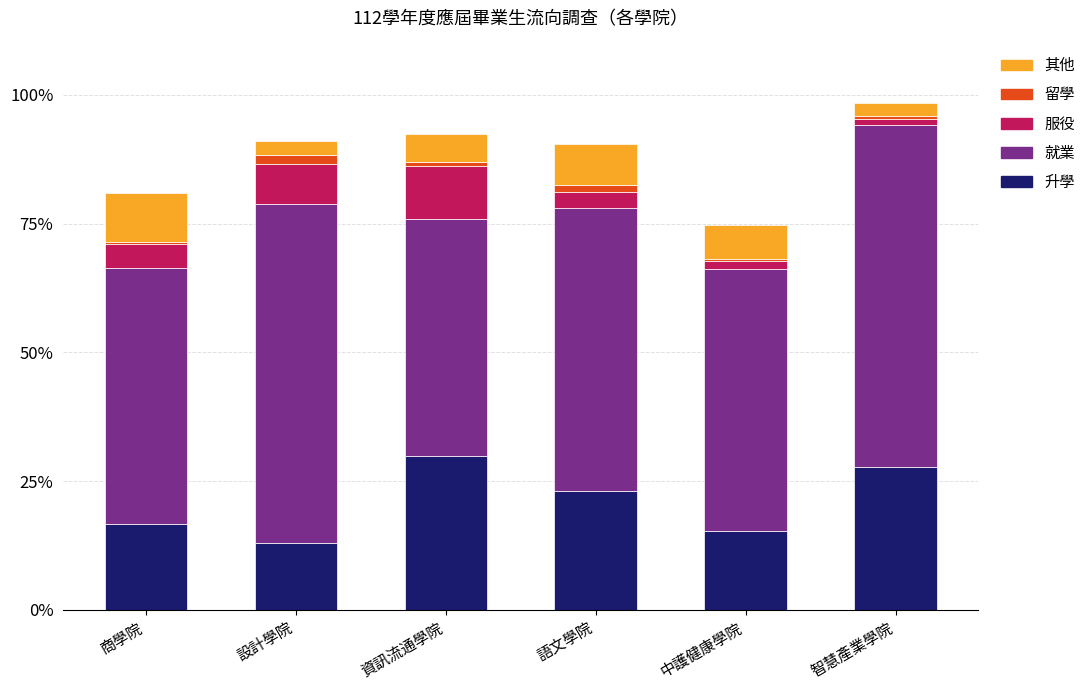

Reading right to left, transcribe the values for 升學.

智慧產業學院=27.7	中護健康學院=15.3	語文學院=23.0	資訊流通學院=29.8	設計學院=12.9	商學院=16.7